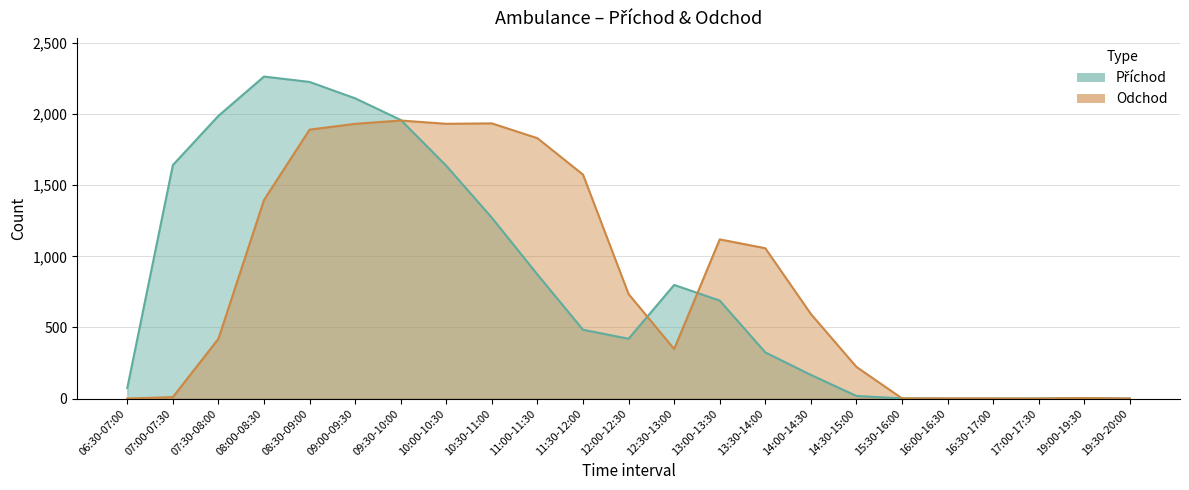

What is the label of the 20th point from the right?

08:00-08:30